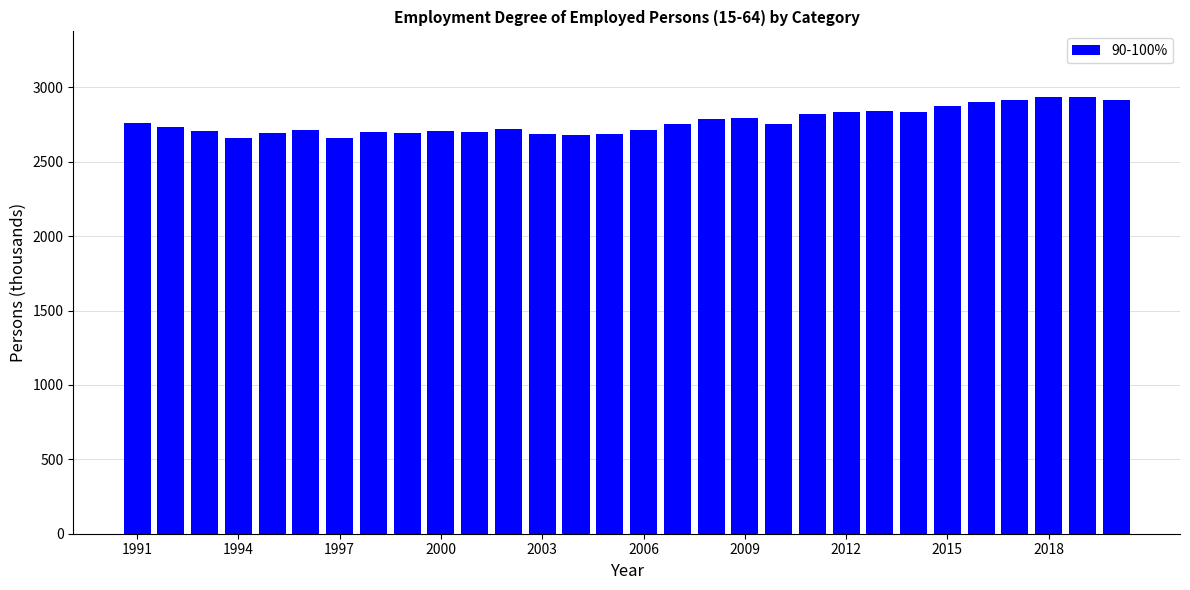

What is the greatest value displayed?

2935.3